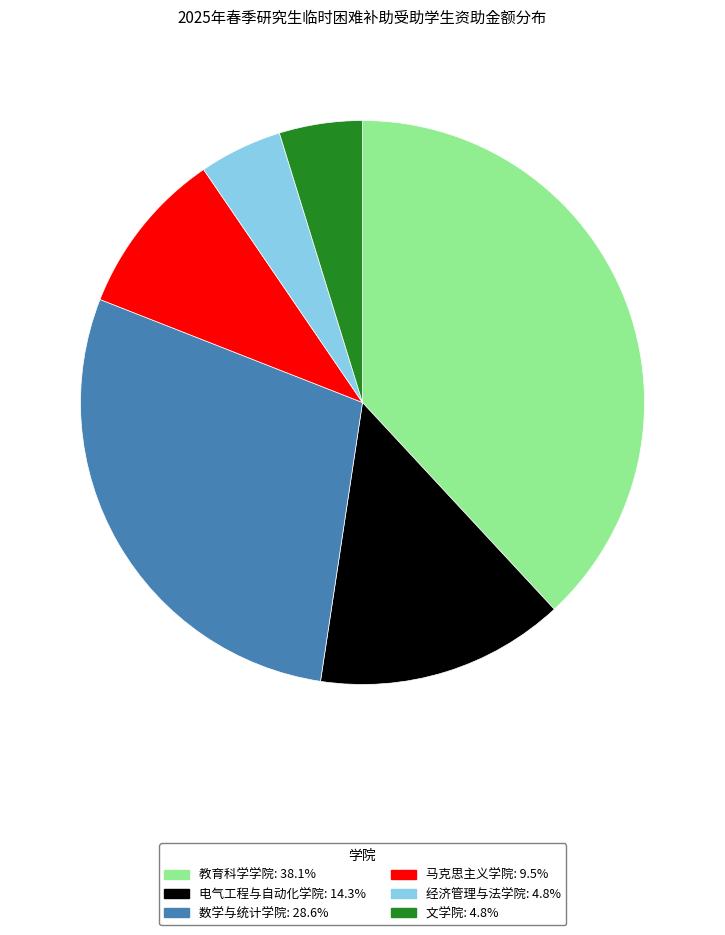

Which category has the biggest portion of the pie?

教育科学学院